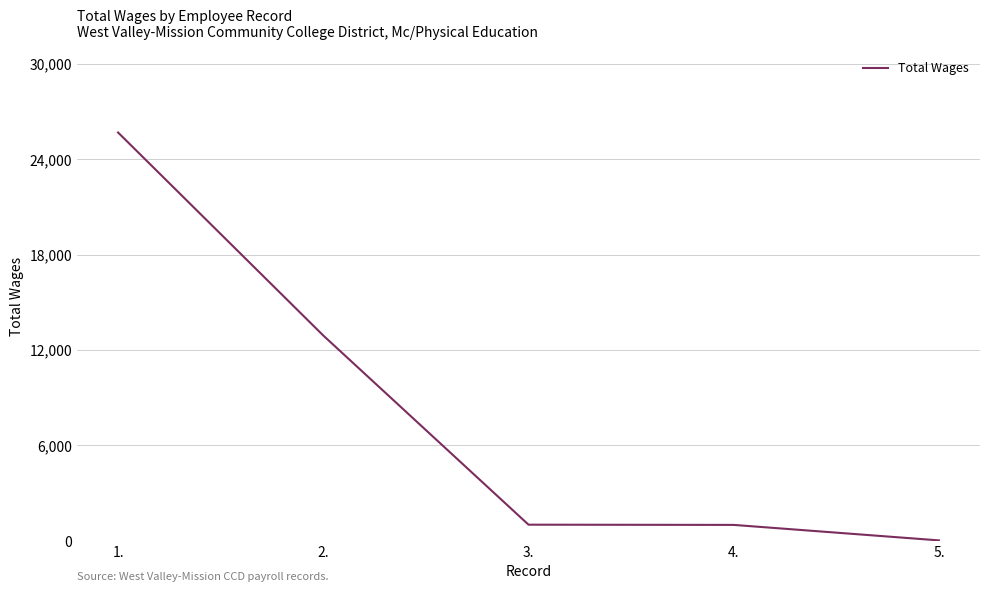

What is the sum of all values?

40637